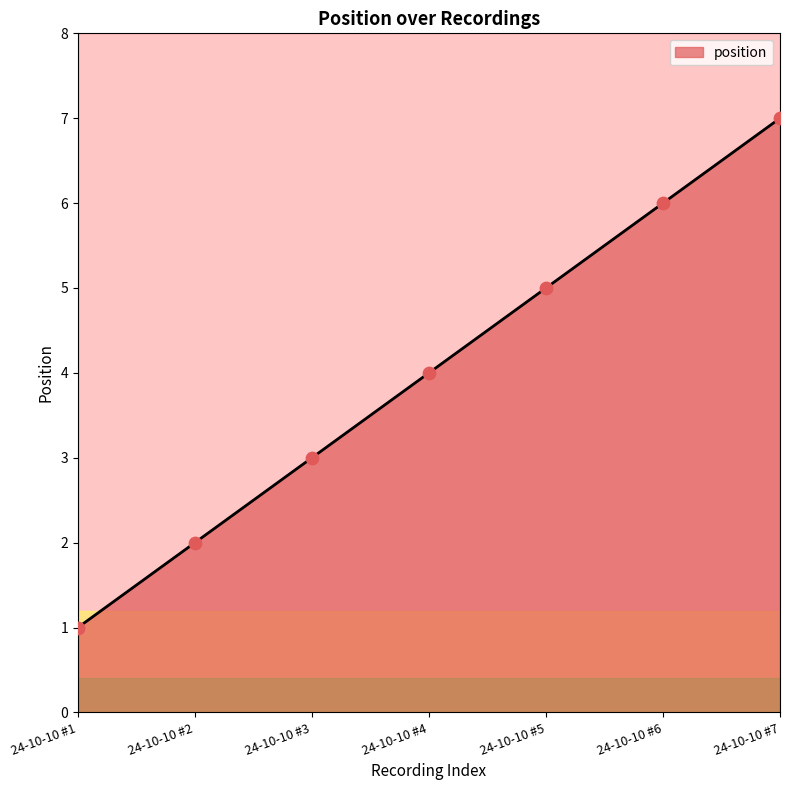

What is the change in value from 24-10-10 #3 to 24-10-10 #5?

+2